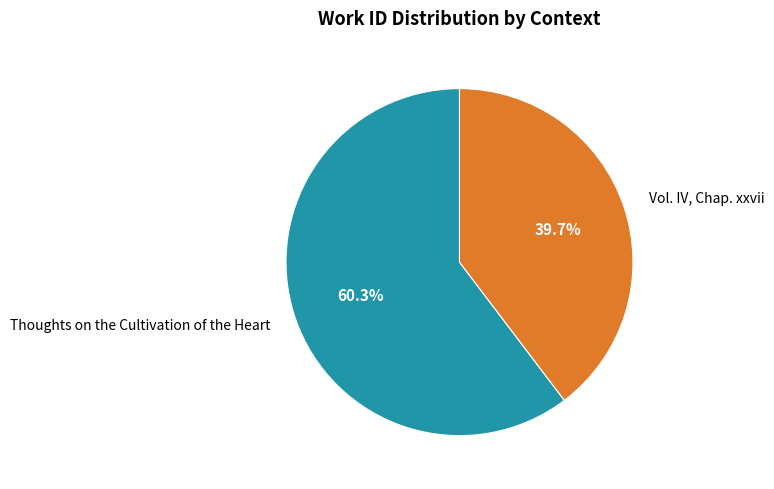

How many segments does this pie chart have?

2